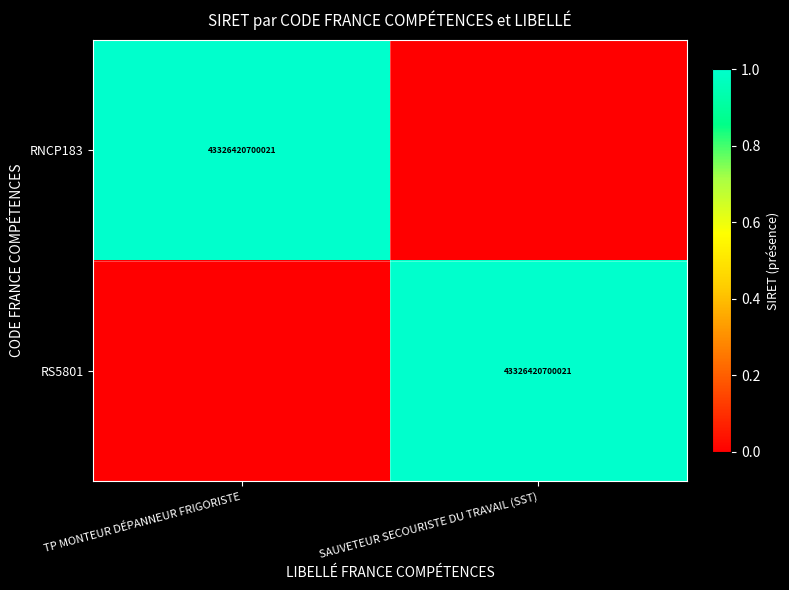

The RNCP183 series shows 2 at TP MONTEUR DÉPANNEUR FRIGORISTE. True or false?

False